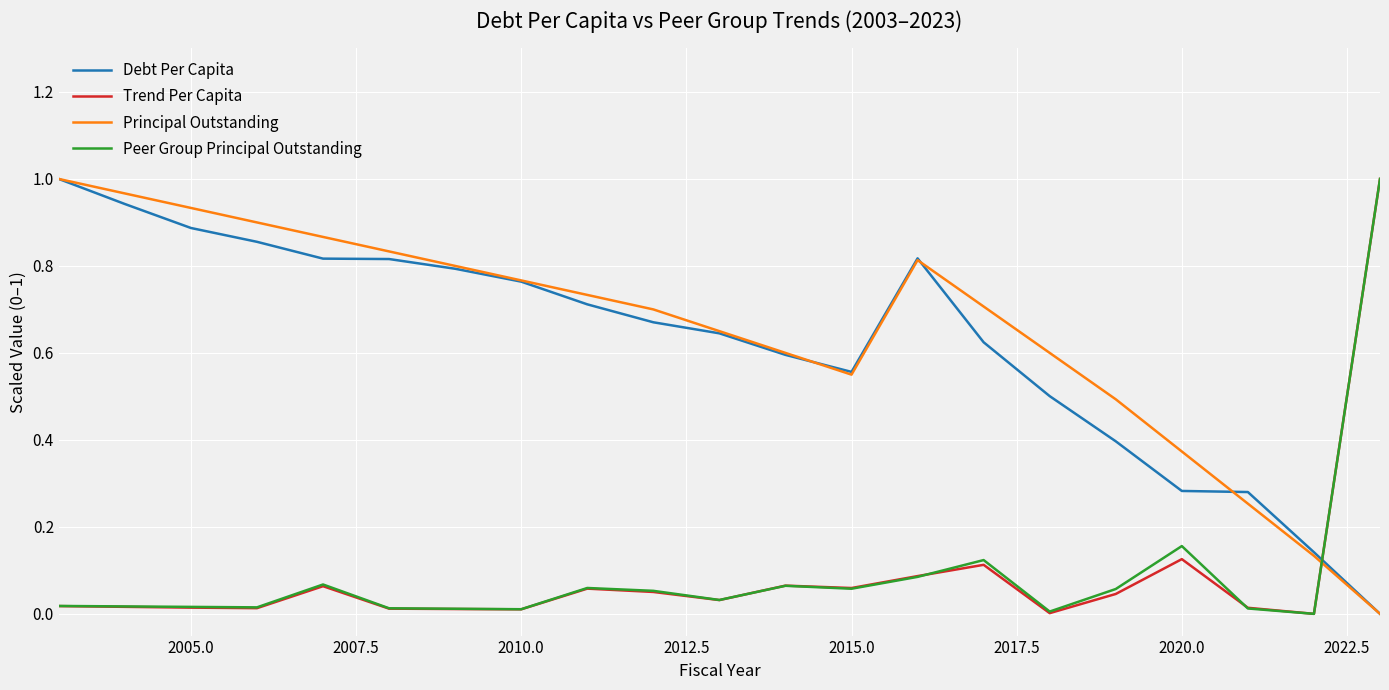

How many intersections are there between Trend Per Capita and Debt Per Capita?

1